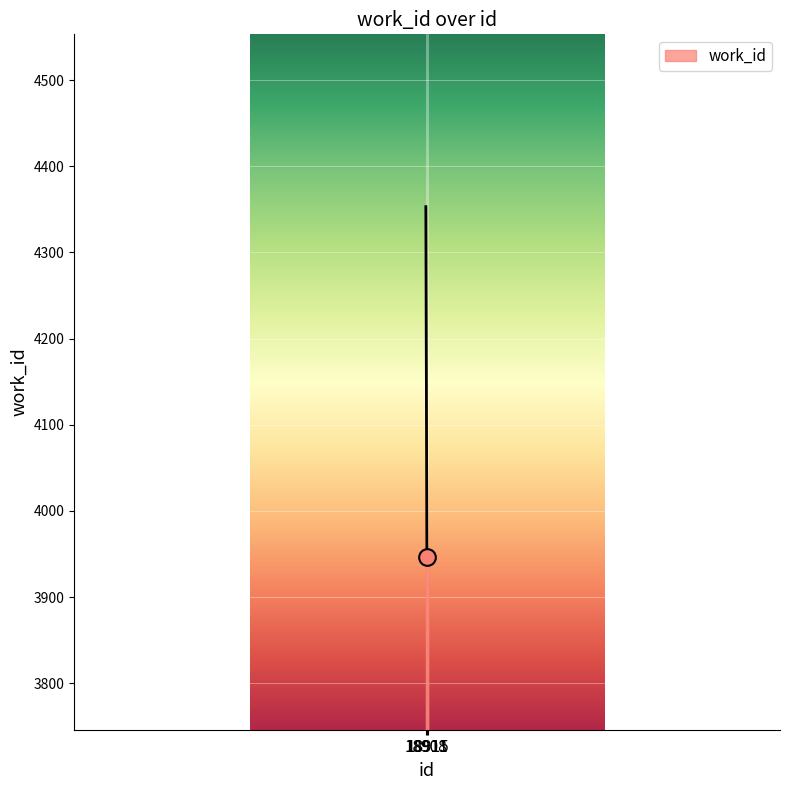

What is the sum of all values?

12245